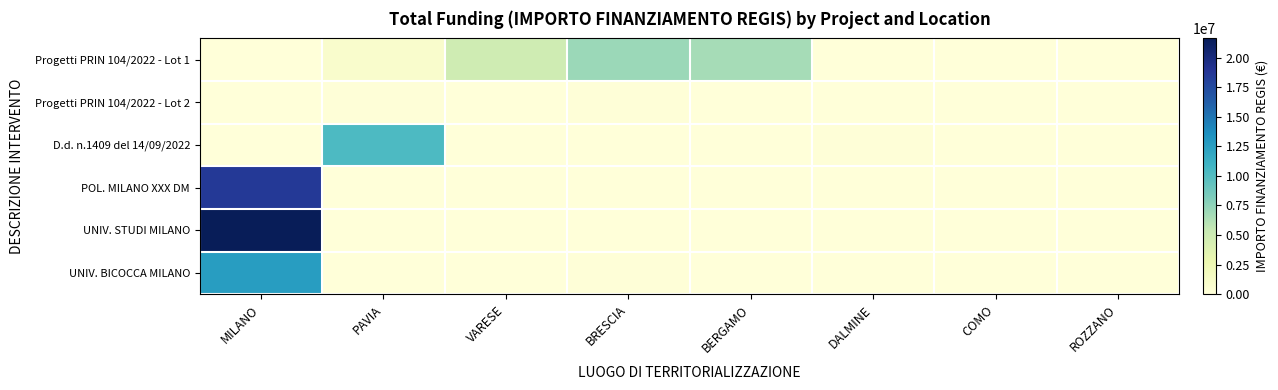

What is the spread (max minus min) of values at DALMINE?

97812.0